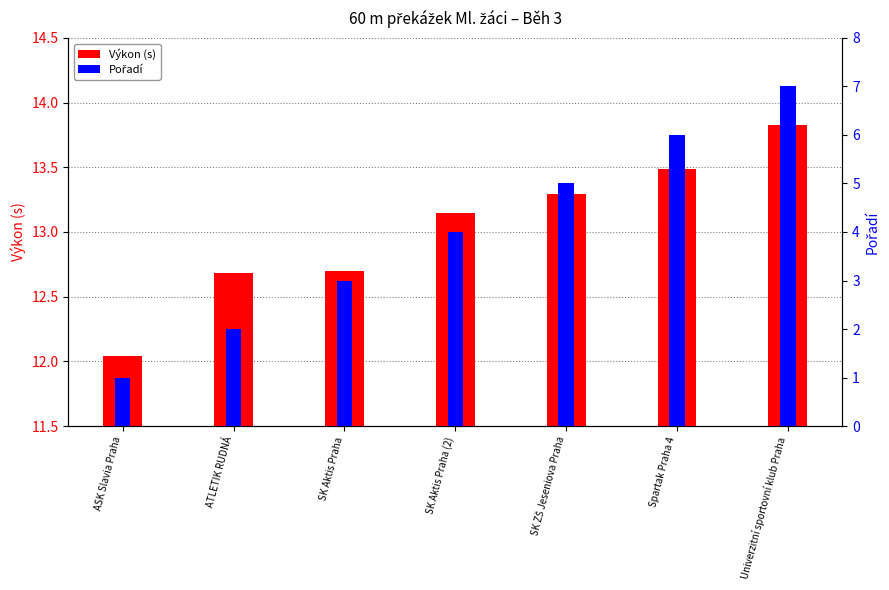

Which category has the highest value in the Pořadí series?

Univerzitní sportovní klub Praha